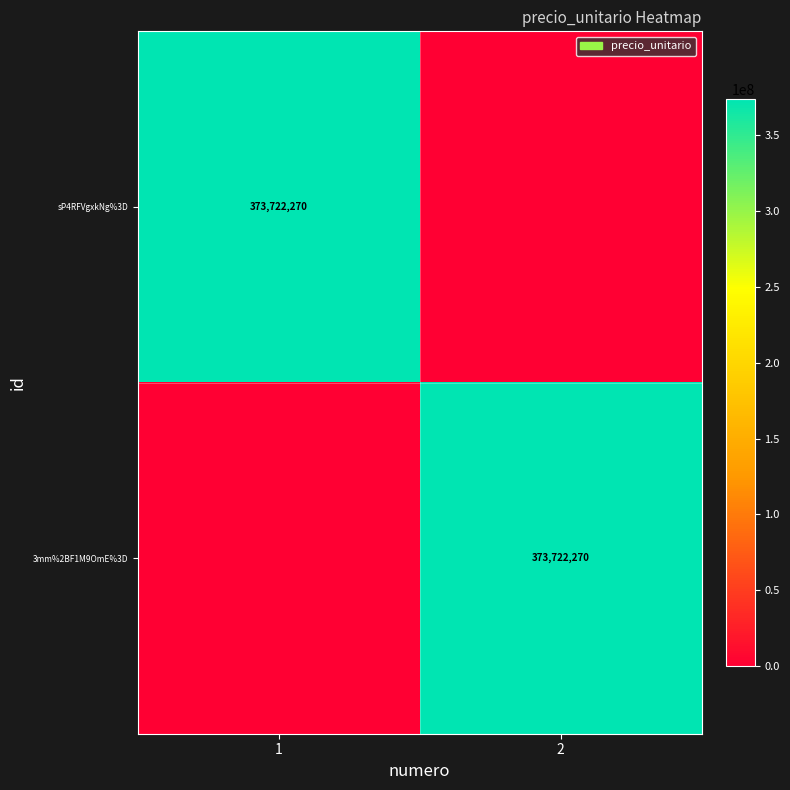

True or false: sP4RFVgxkNg%3D has a value of 373722270 at 1.

True